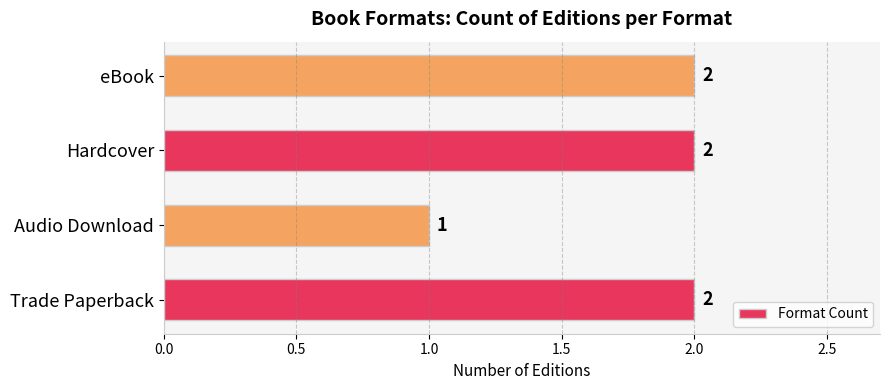

What is the sum of all values?

7